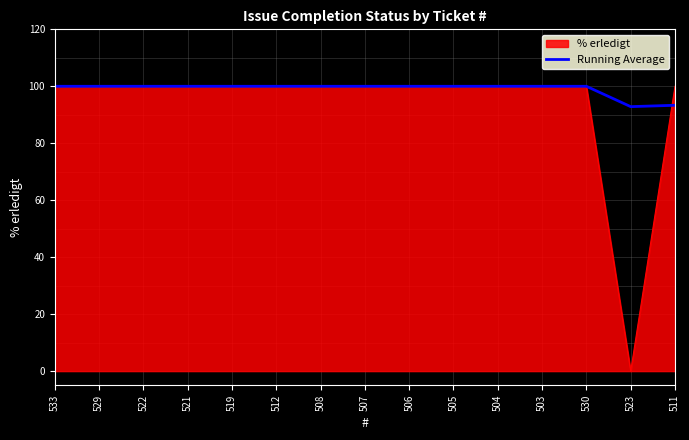

What is the maximum value for Running Average?

100.0